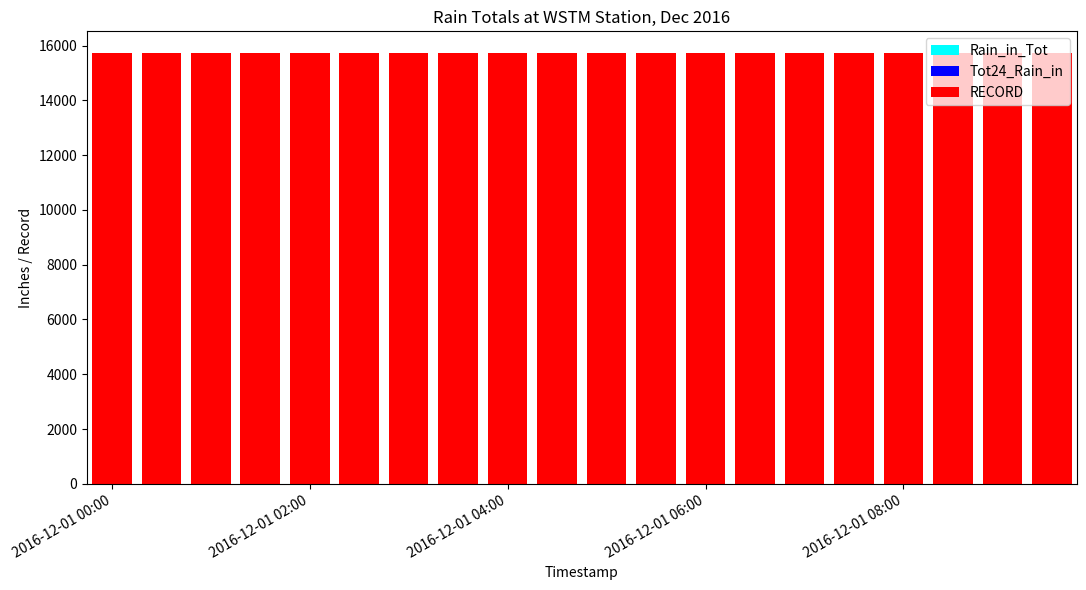

What is the smallest value displayed?

15714